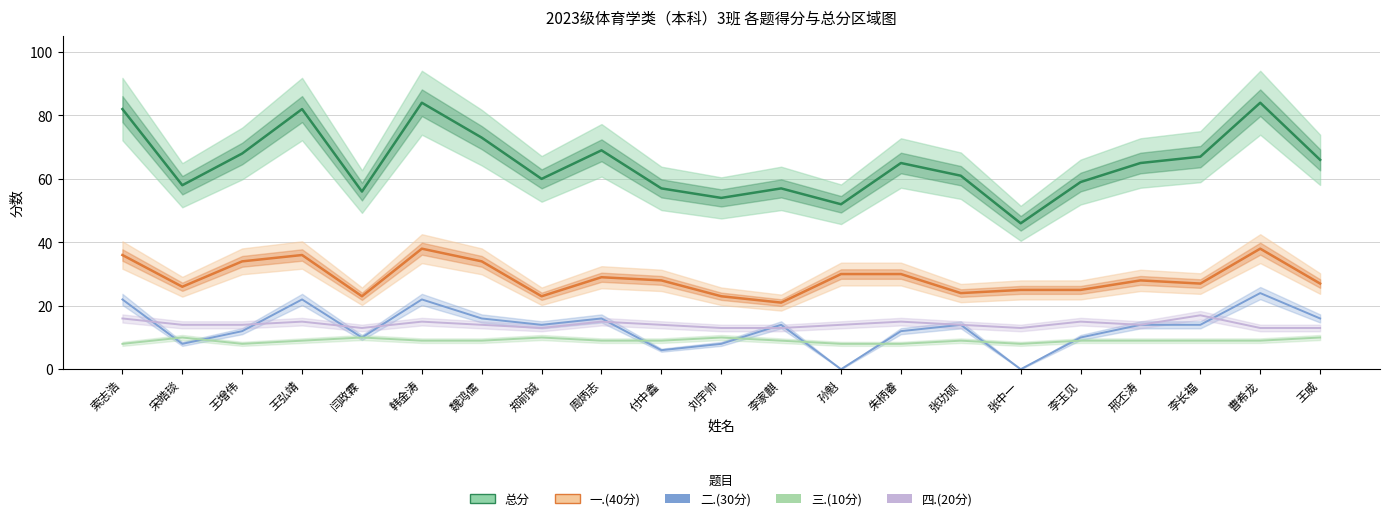

Between 王增伟 and 刘宇帅, which is larger?

王增伟